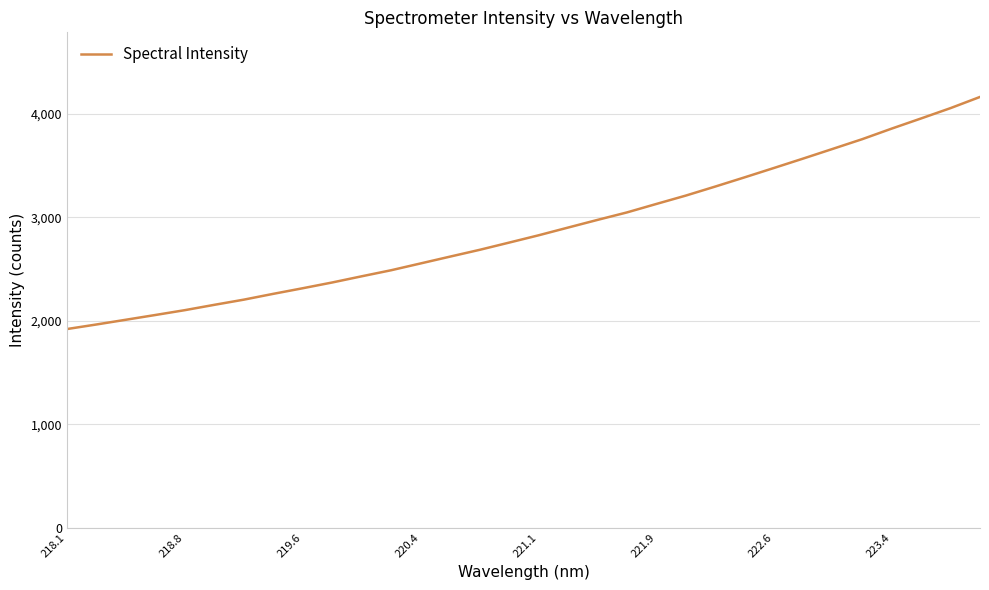

What is the difference between the maximum and minimum values?

2244.0